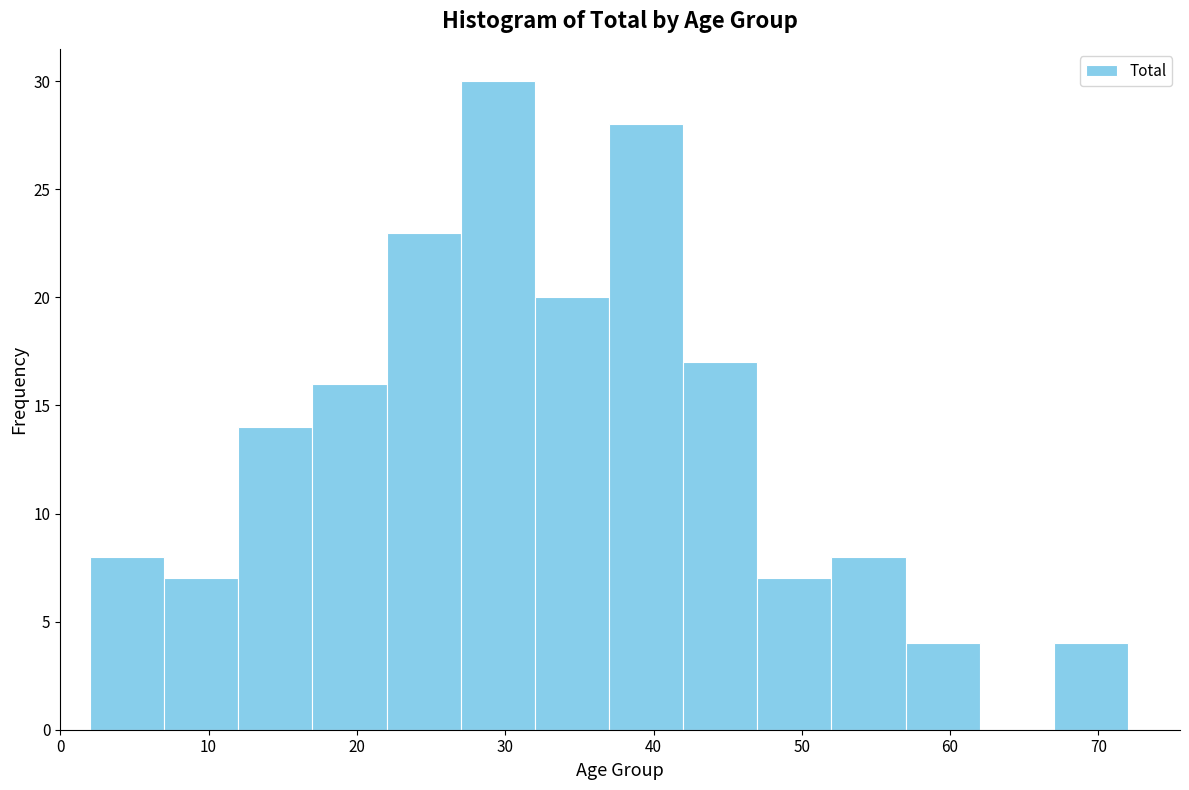

Reading left to right, list every bar in this chart as the range it spans on the x-axis followed by its height. The values are not printed on the chart, so give them approximately, as read against the axis.

2 to 7: 8
7 to 12: 7
12 to 17: 14
17 to 22: 16
22 to 27: 23
27 to 32: 30
32 to 37: 20
37 to 42: 28
42 to 47: 17
47 to 52: 7
52 to 57: 8
57 to 62: 4
62 to 67: 0
67 to 72: 4